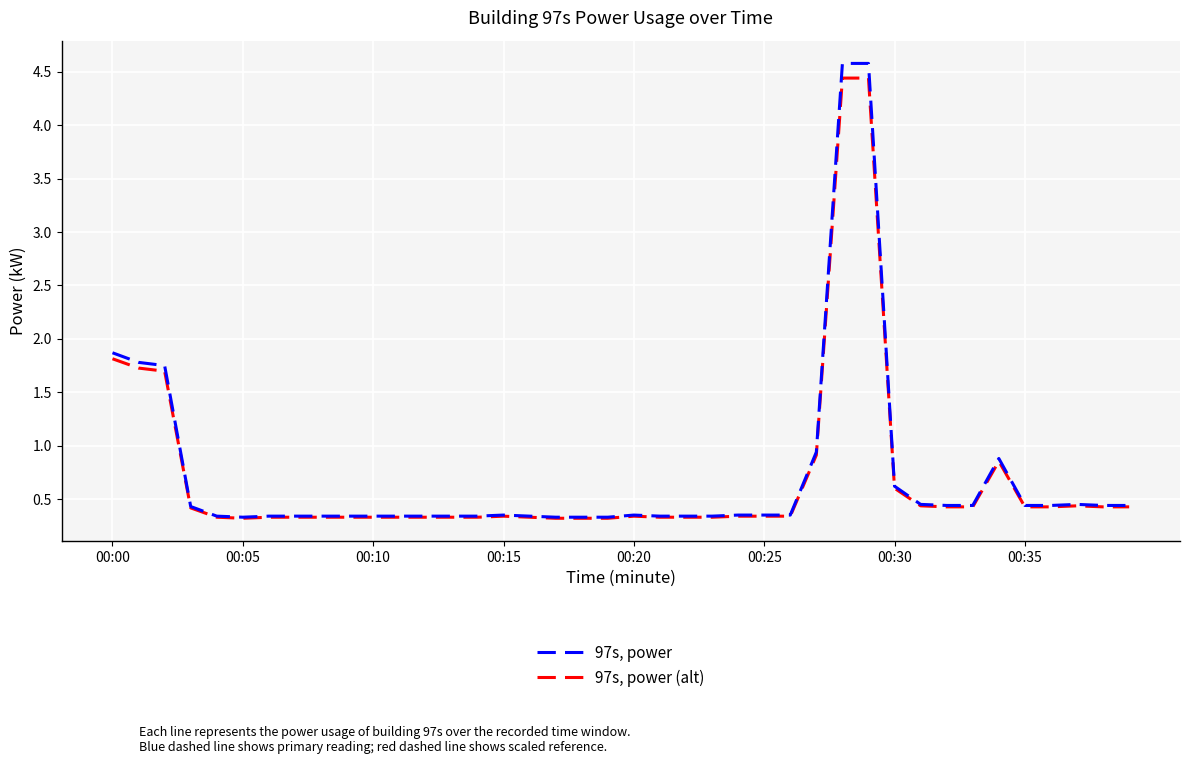

Which series has the largest range (max minus min)?

97s, power